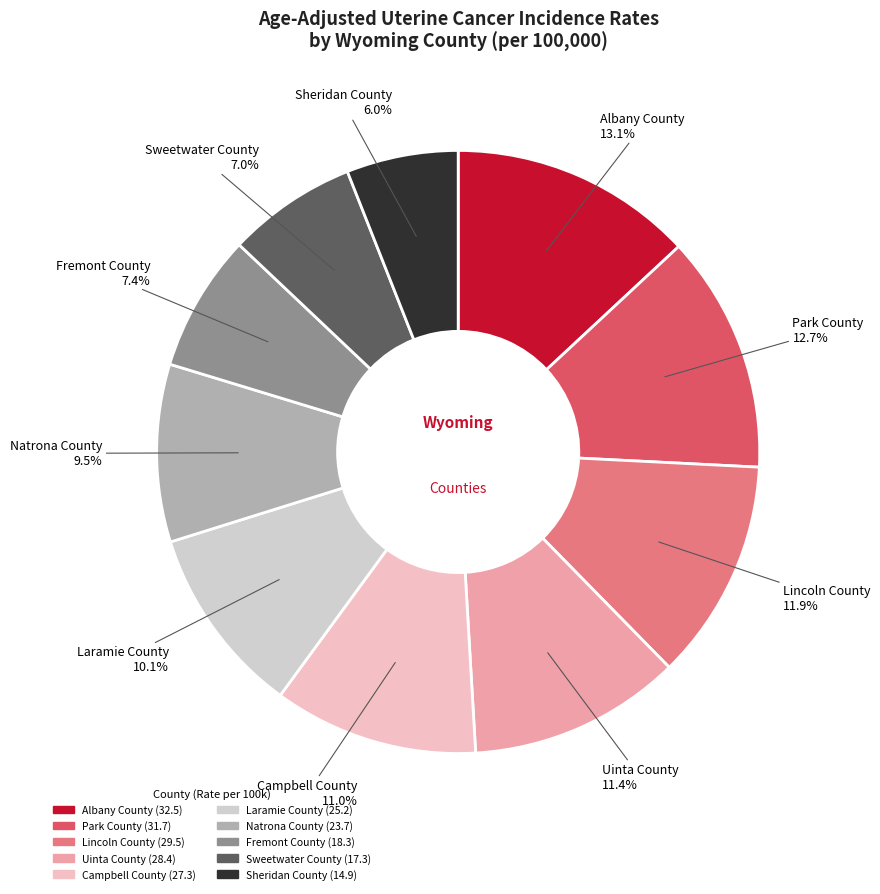

What percentage is NOT represented by Albany County?

86.9%